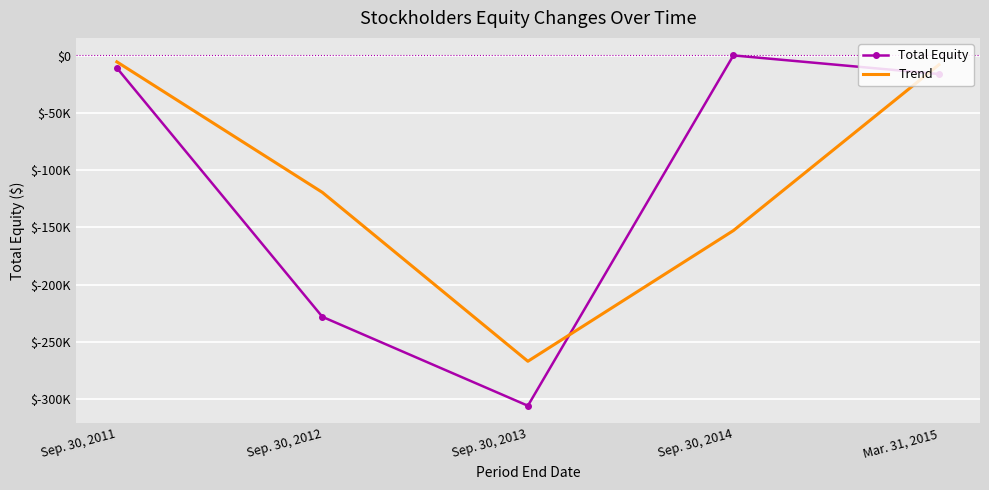

What are all the series names shown in the legend?

Total Equity, Trend